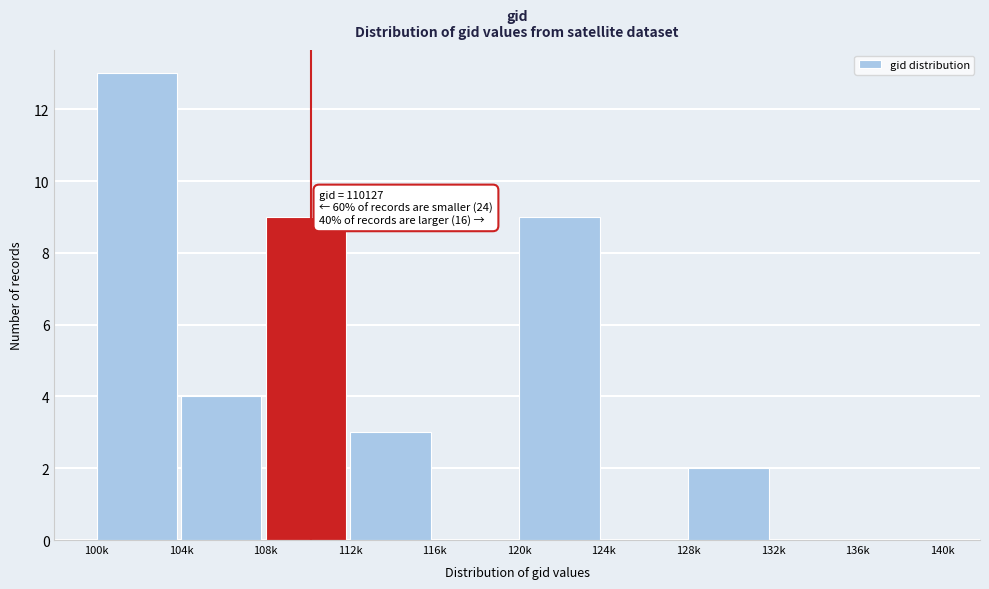

Reading left to right, what are all the values shown in this chart?

100k=13	104k=4	108k=9	112k=3	116k=0	120k=9	124k=0	128k=2	132k=0	136k=0